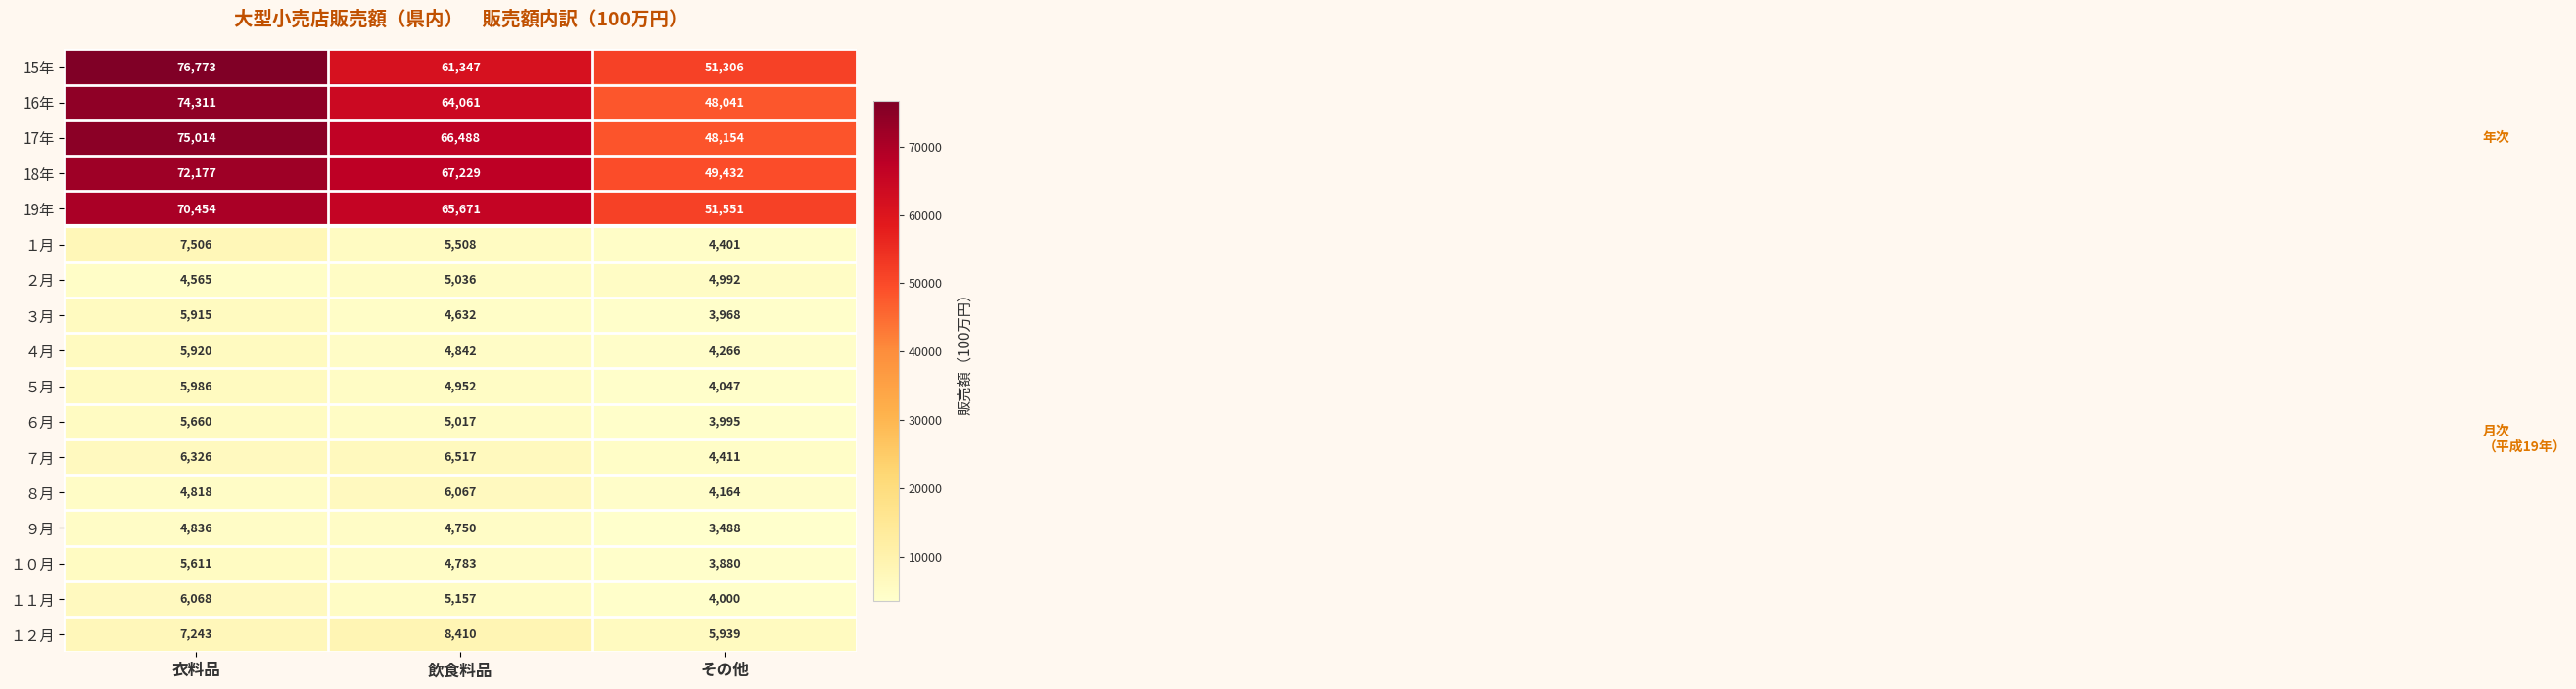

What is the difference between the highest and lowest values at 飲食料品?

62597